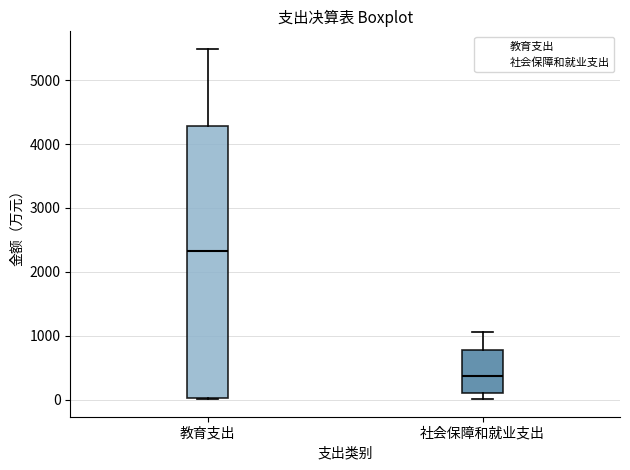

Reading left to right, read every box against the y-axis: the position of its median line, the range the box covers, and the ends of its whiskers. The values are not printed on the chart, so give them approximately, as read against the axis.

教育支出: median 2300, box 0 to 4300, whiskers 0 to 5500
社会保障和就业支出: median 400, box 100 to 800, whiskers 0 to 1100